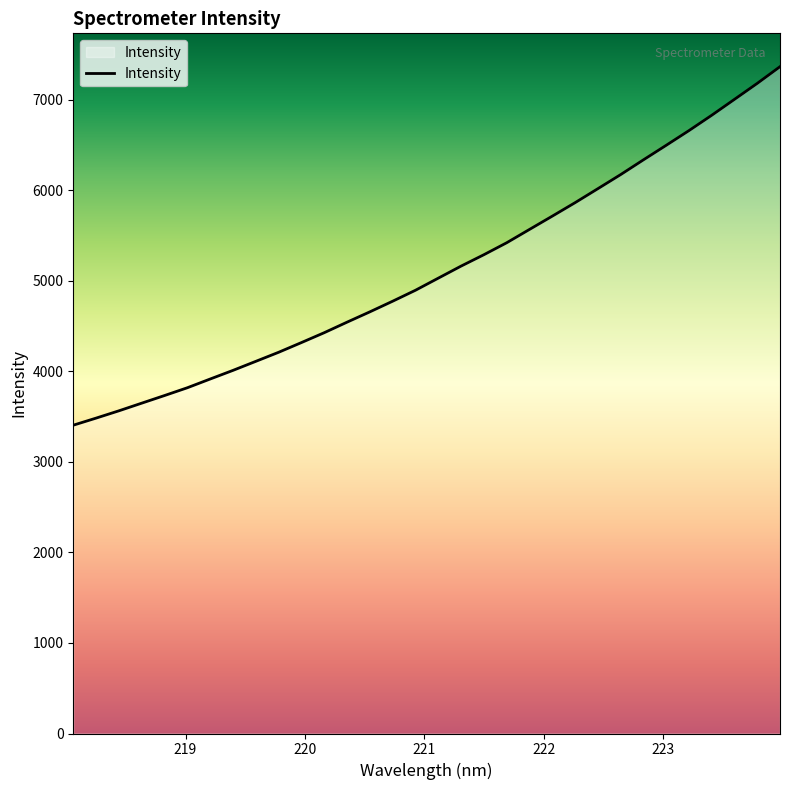

What is the greatest value displayed?

7363.4